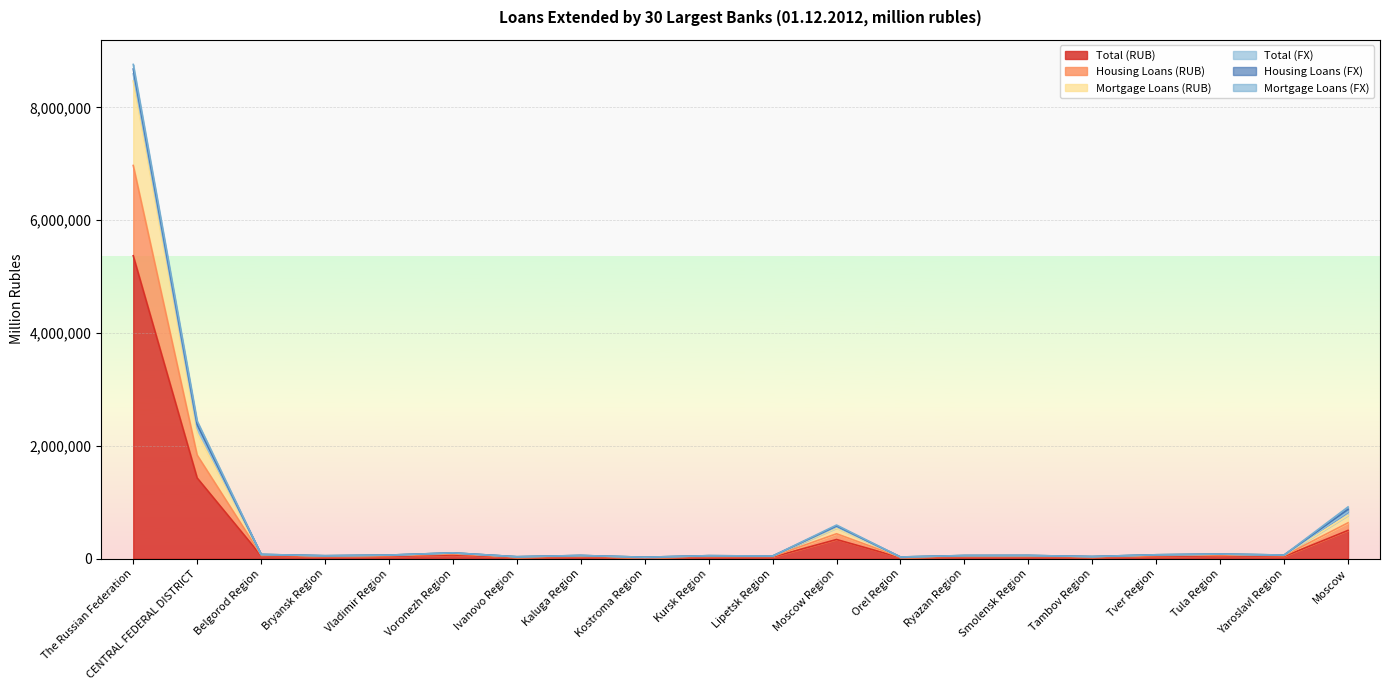

Does the chart display data point markers on the line(s)?

No